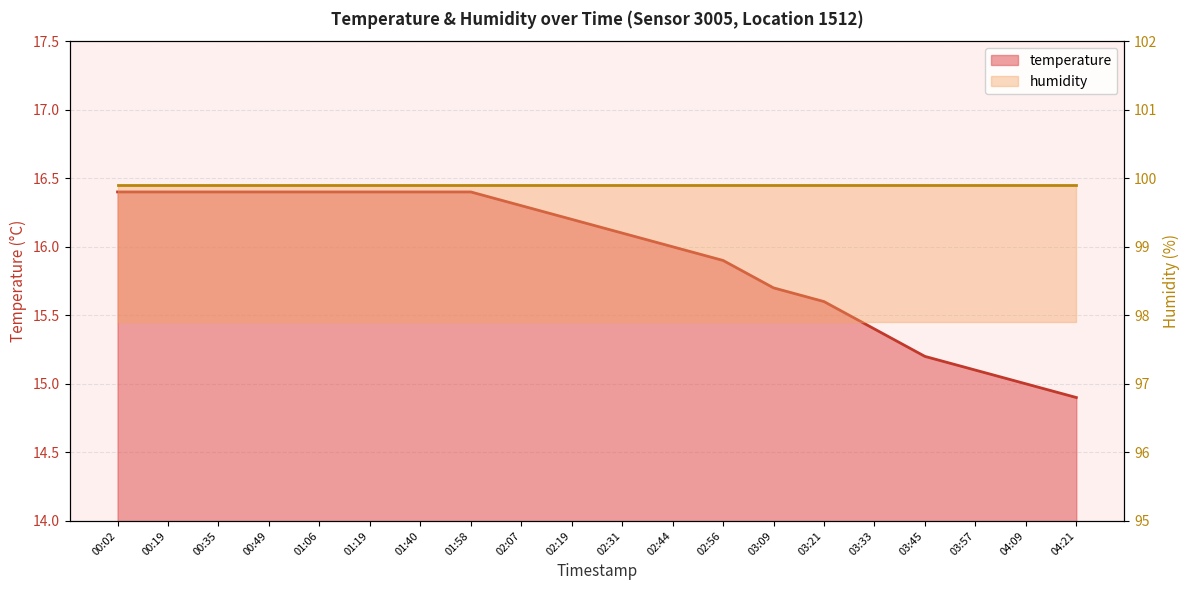

What is the difference between the second highest and minimum values?

1.5